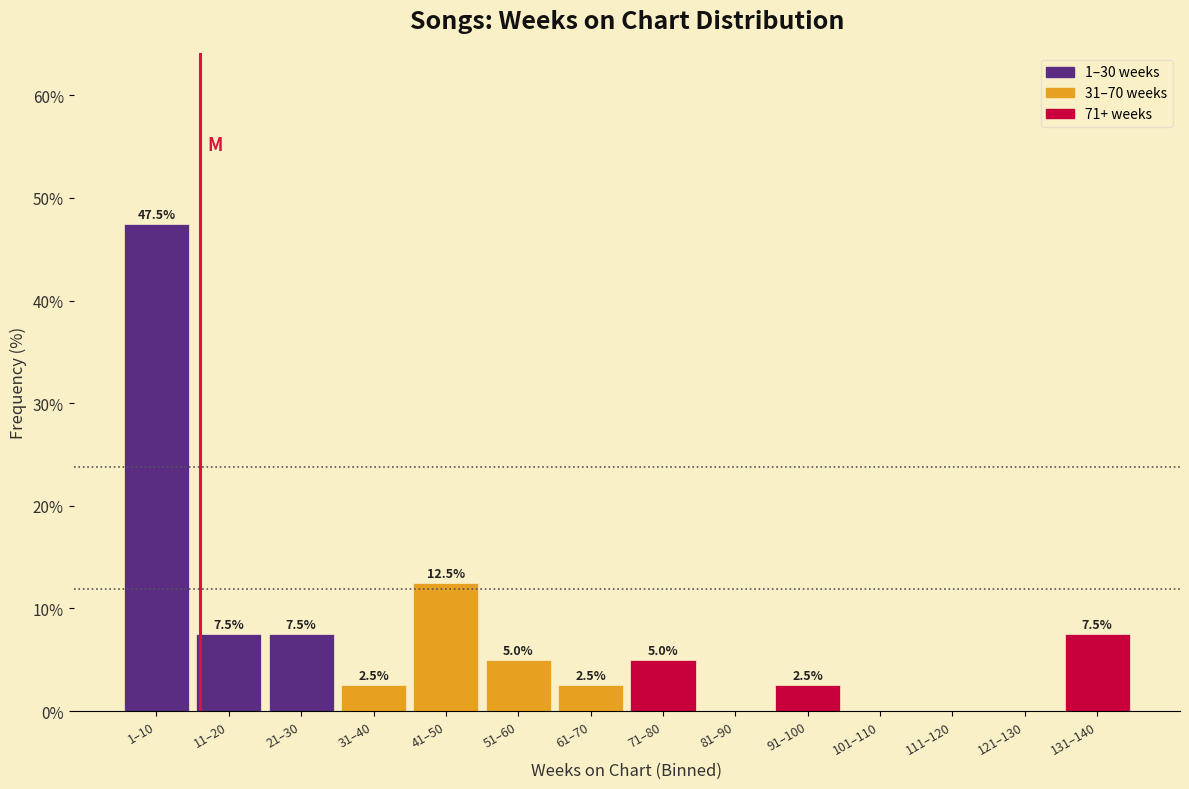

Reading left to right, list all the values displayed in this chart.

1–10=47.5	11–20=7.5	21–30=7.5	31–40=2.5	41–50=12.5	51–60=5.0	61–70=2.5	71–80=5.0	81–90=0.0	91–100=2.5	101–110=0.0	111–120=0.0	121–130=0.0	131–140=7.5